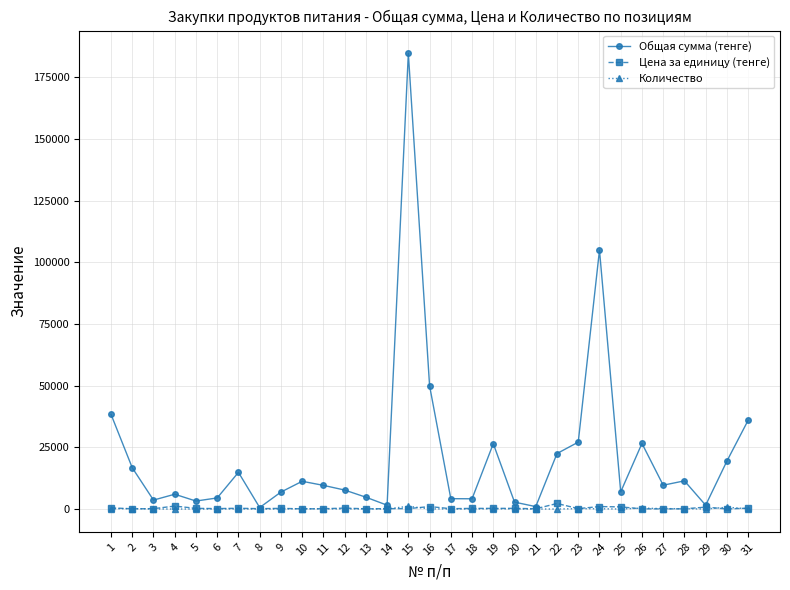

At which category is the sum across all series the highest?

15